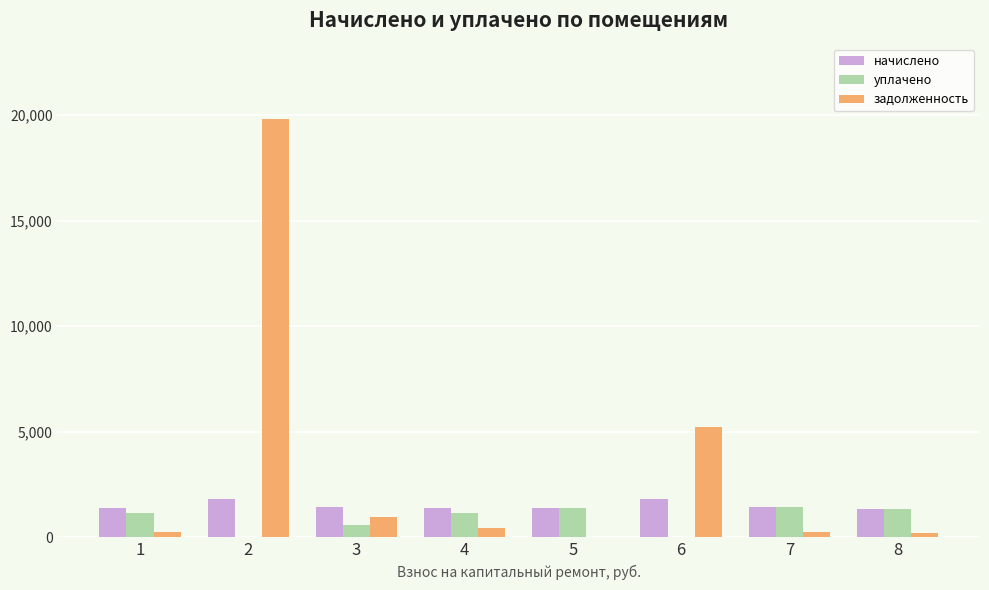

Which series has the largest range (max minus min)?

задолженность